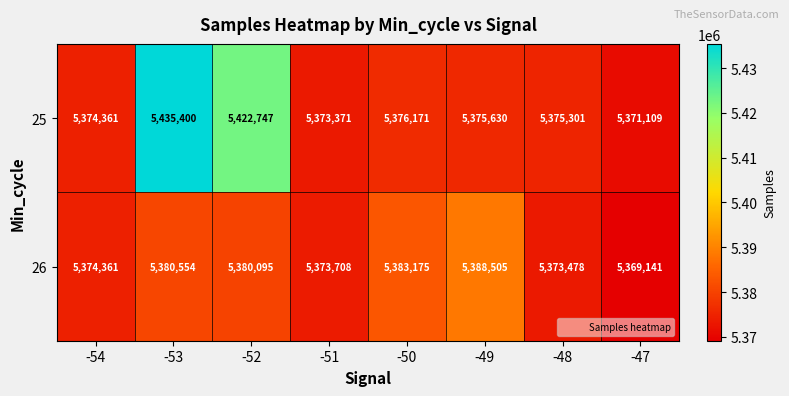

Reading right to left, extract all data points from this chart.

25: -47=5371109	-48=5375301	-49=5375630	-50=5376171	-51=5373371	-52=5422747	-53=5435400	-54=5374361
26: -47=5369141	-48=5373478	-49=5388505	-50=5383175	-51=5373708	-52=5380095	-53=5380554	-54=5374361